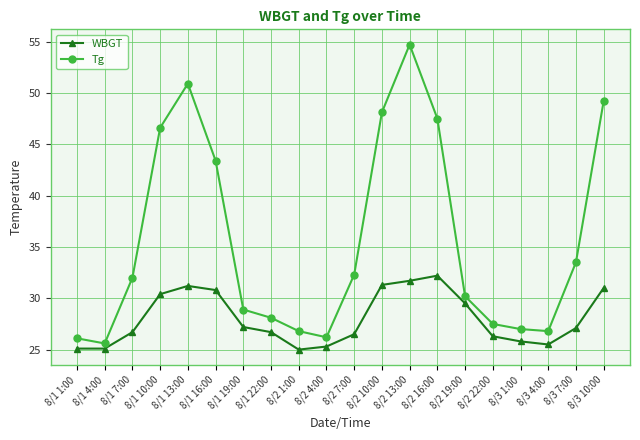

True or false: WBGT has a value of 49.3 at 8/3 10:00.

False